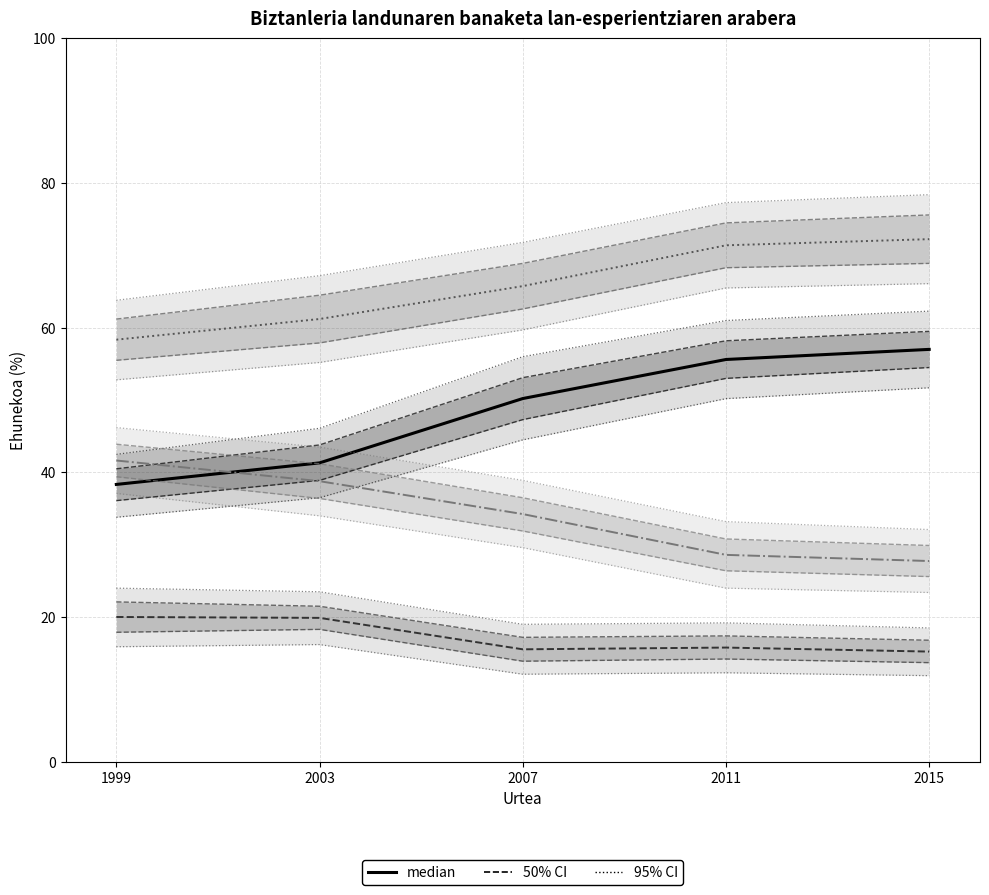

What is the average value of the Bestelako lan-esperientzia series?

34.2